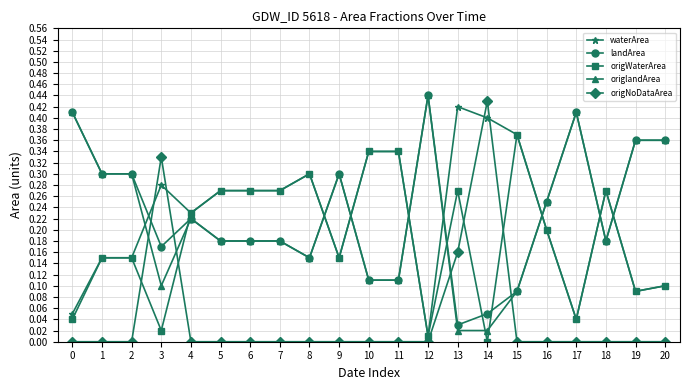

At which category does origWaterArea reach its first local valley?

3